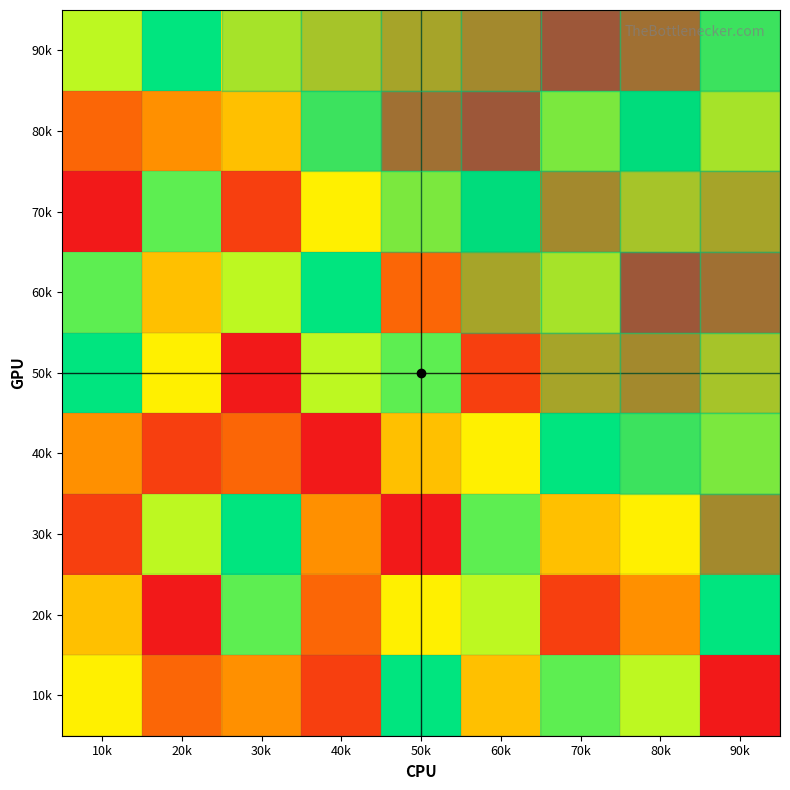

What is the difference between the highest and lowest values at 20k?

8